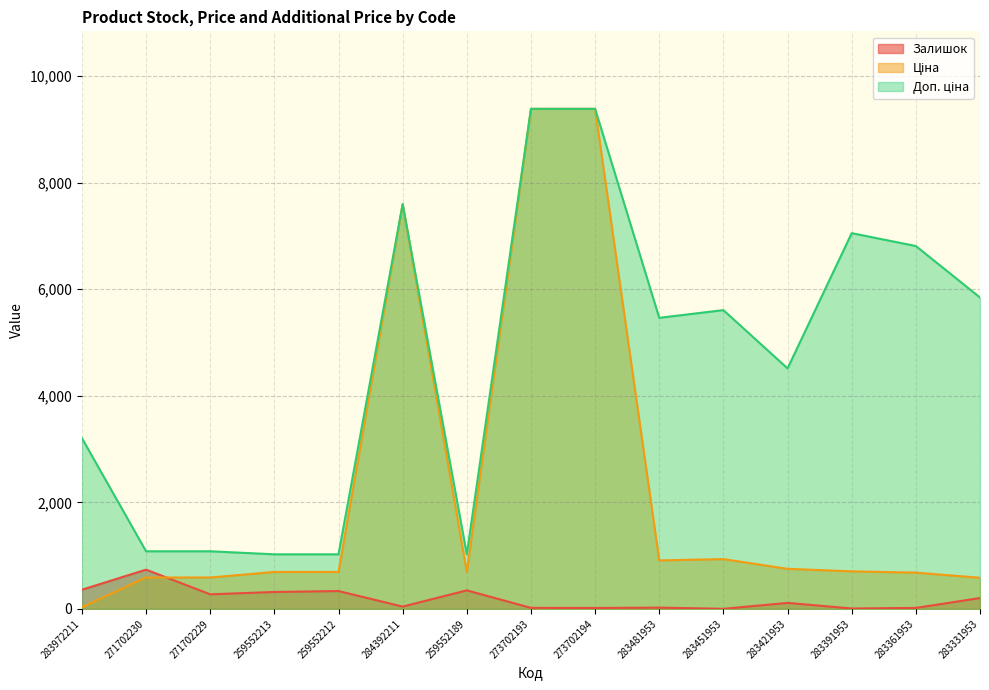

Where is the first local maximum for Доп. ціна?

284392211